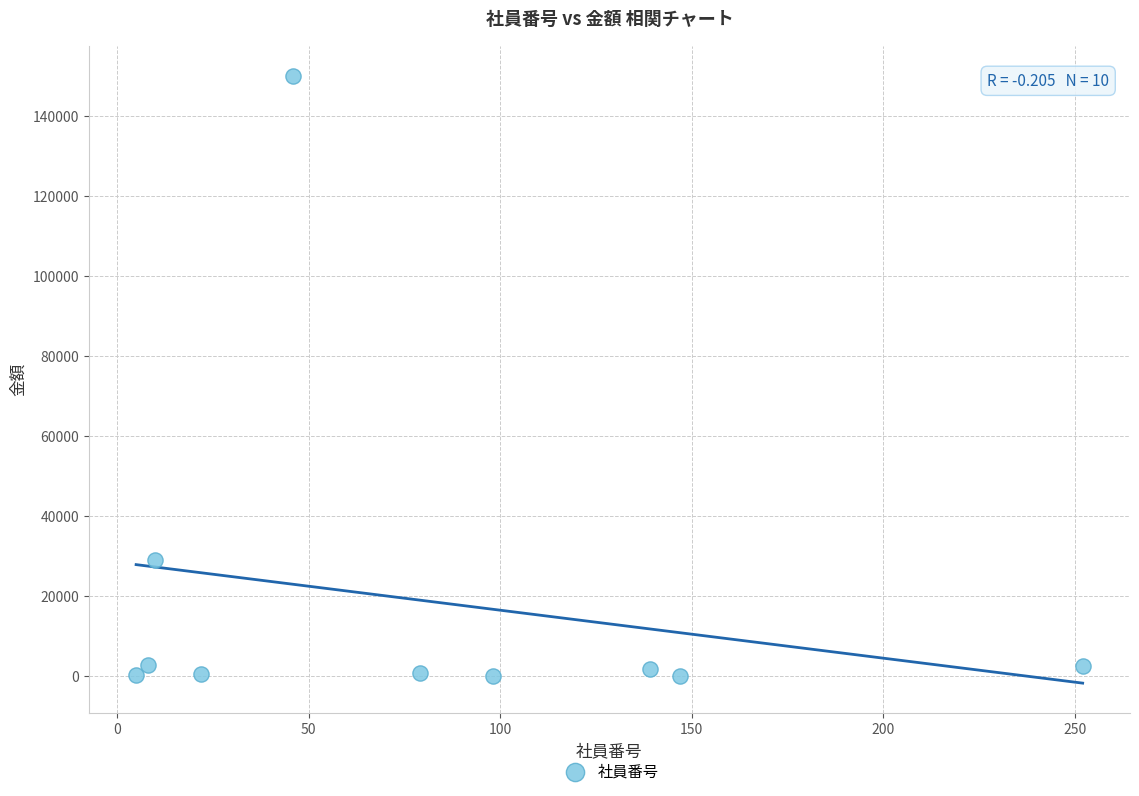

What is the average X value?

81